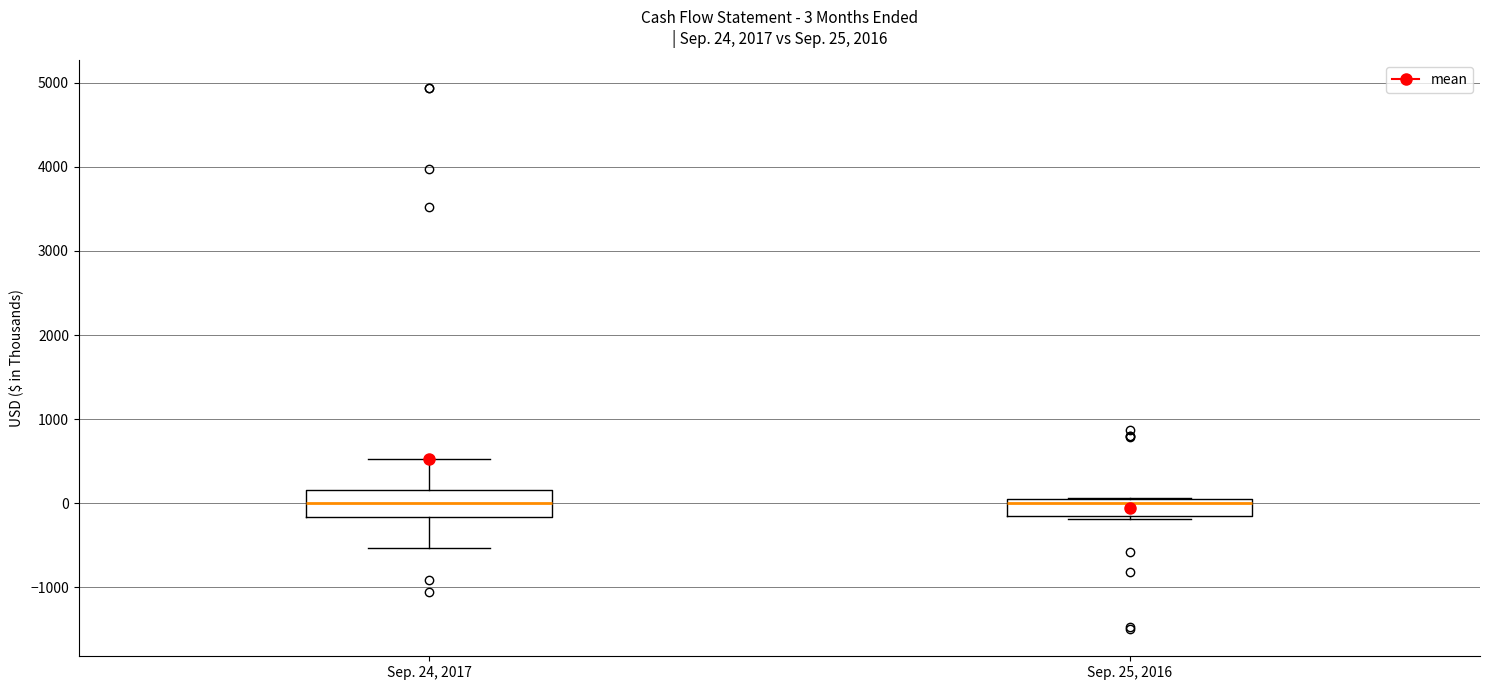

Comparing the boxes themselves (not the whiskers), which one is the tallest?

Sep. 24, 2017